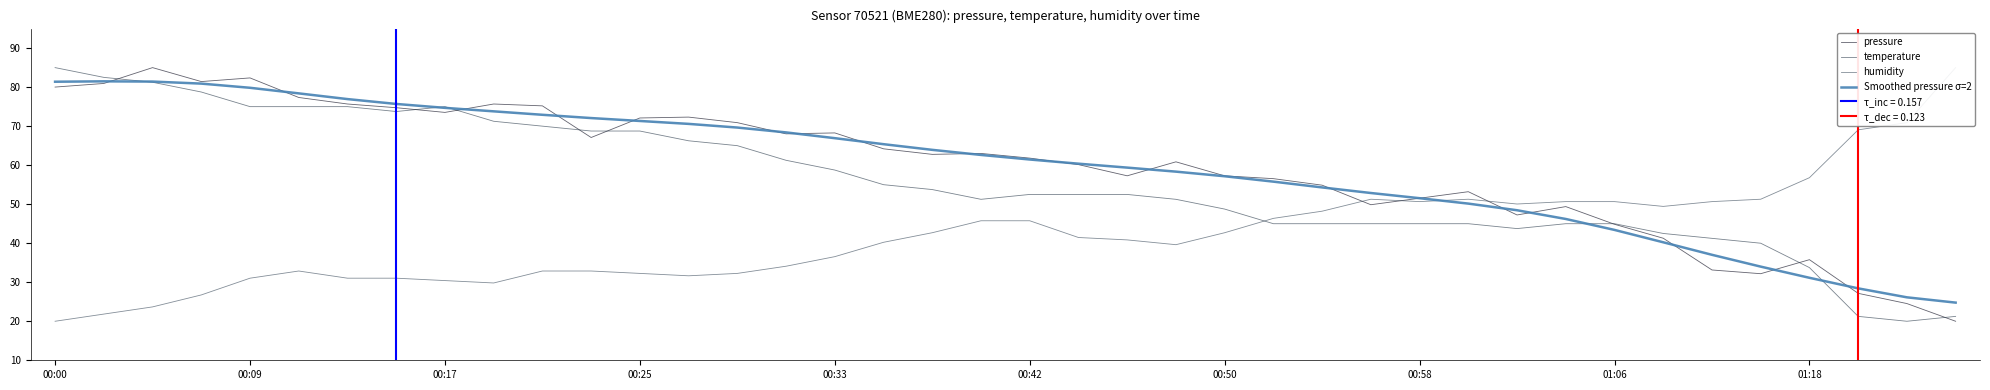

What position from the left is 00:33?

17